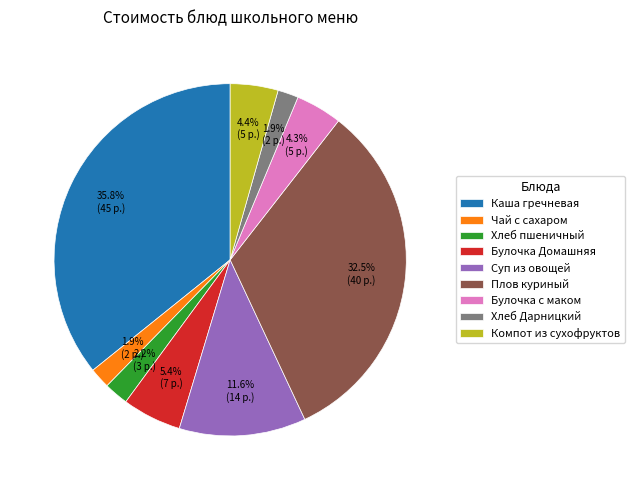

Which category has the biggest portion of the pie?

Каша гречневая